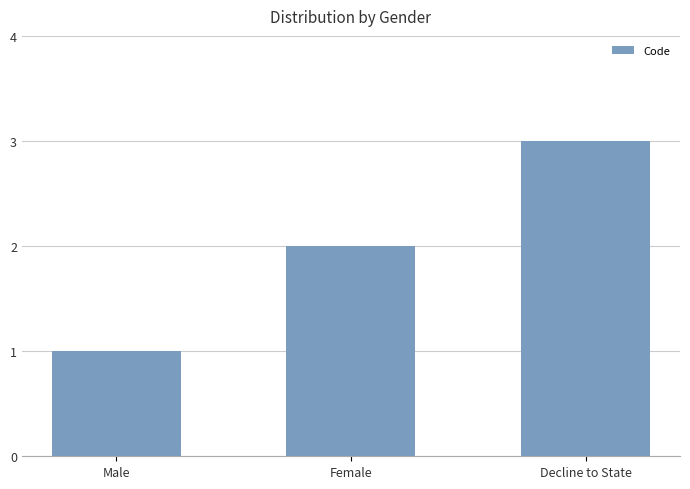

Rank the categories by value from highest to lowest.

Decline to State, Female, Male